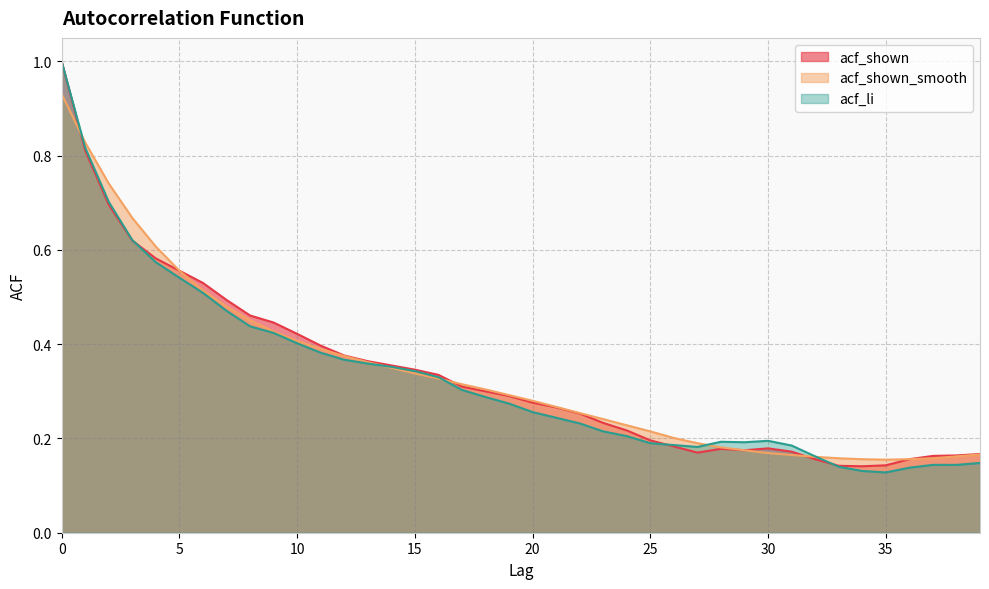

Is the value of acf_shown_smooth at 33 greater than the value of acf_li at 20?

No